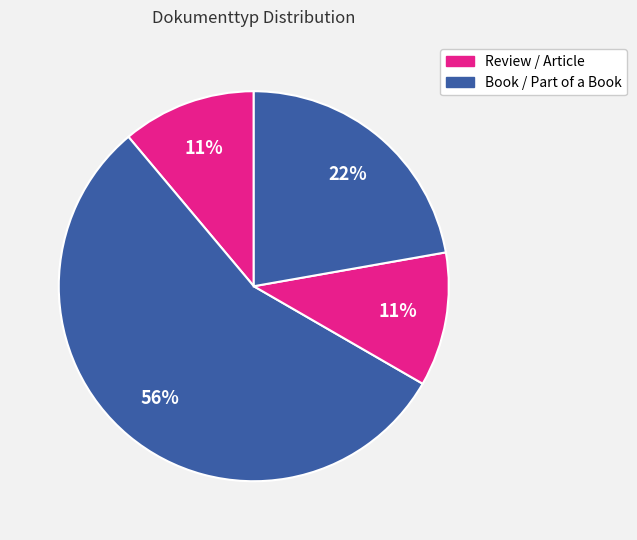

How many segments does this pie chart have?

4